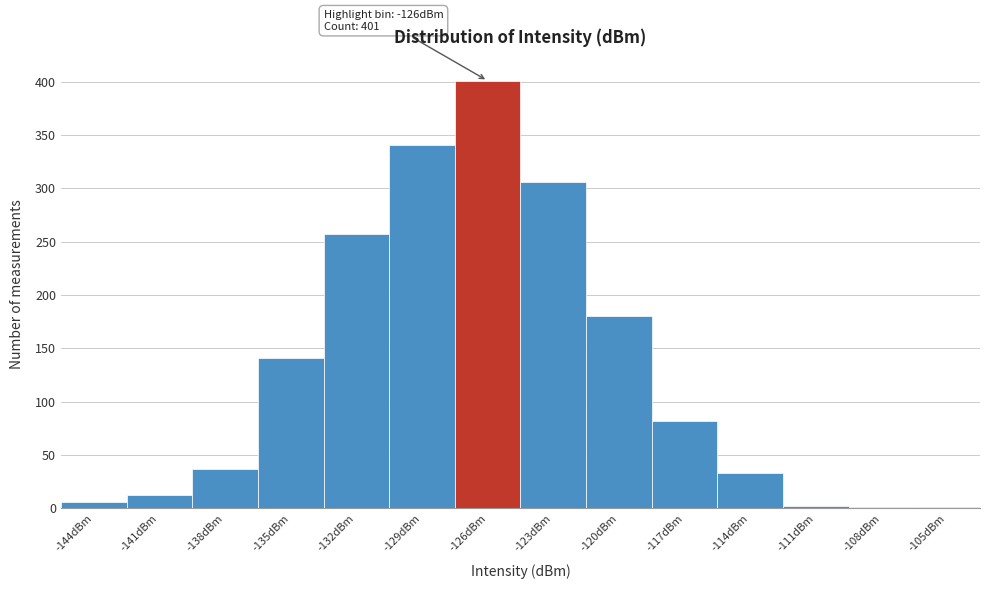

At which label is the value closest to 201?

-120dBm